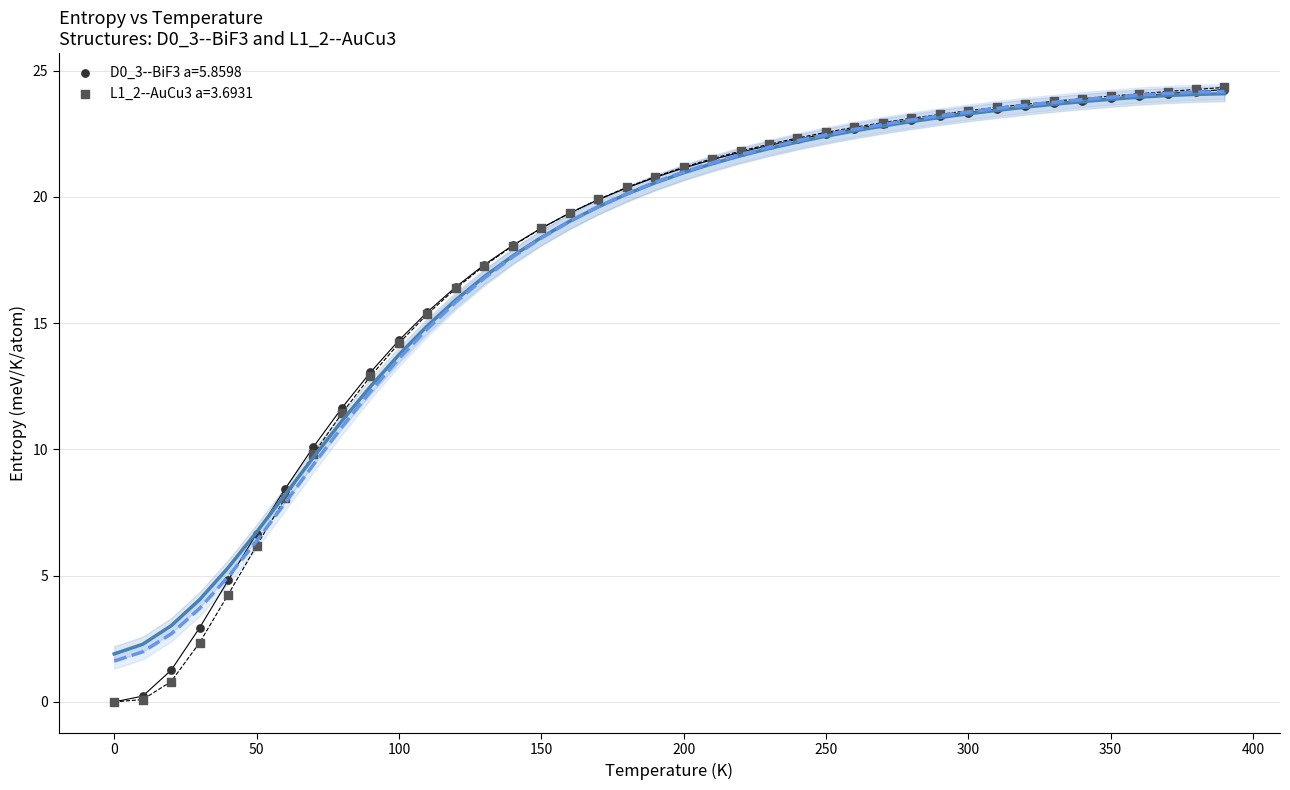

What are all the series names shown in the legend?

D0_3--BiF3 a=5.8598, L1_2--AuCu3 a=3.6931